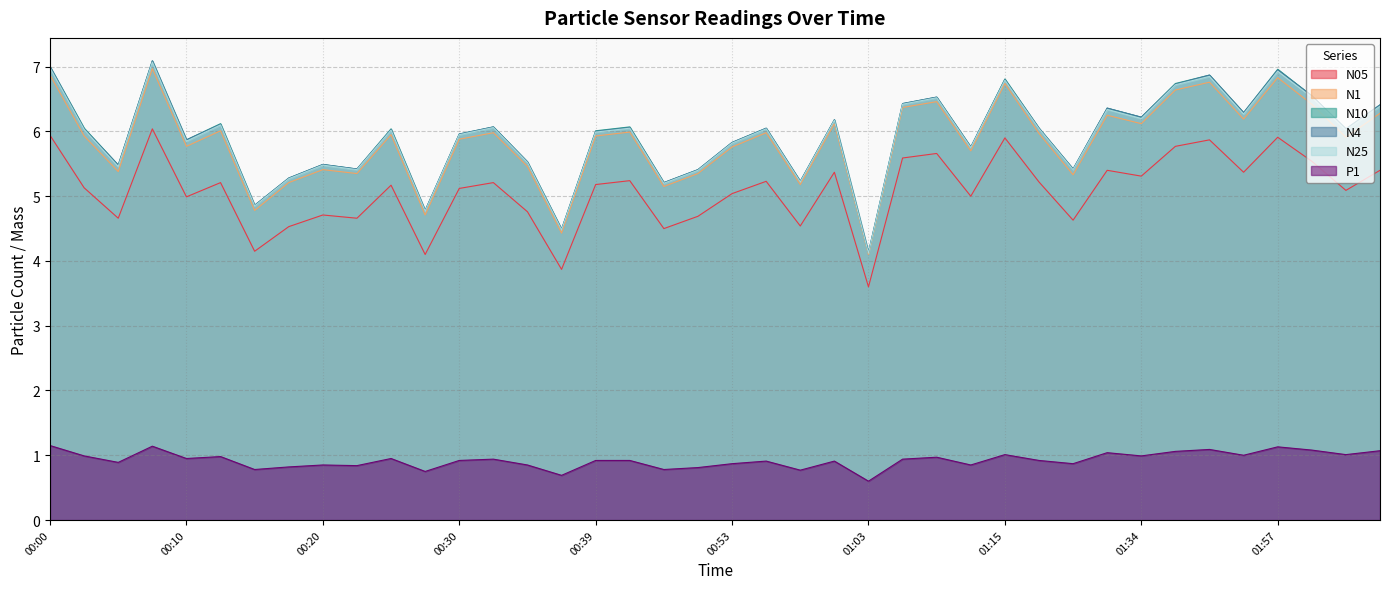

How many lines are shown in the chart?

6